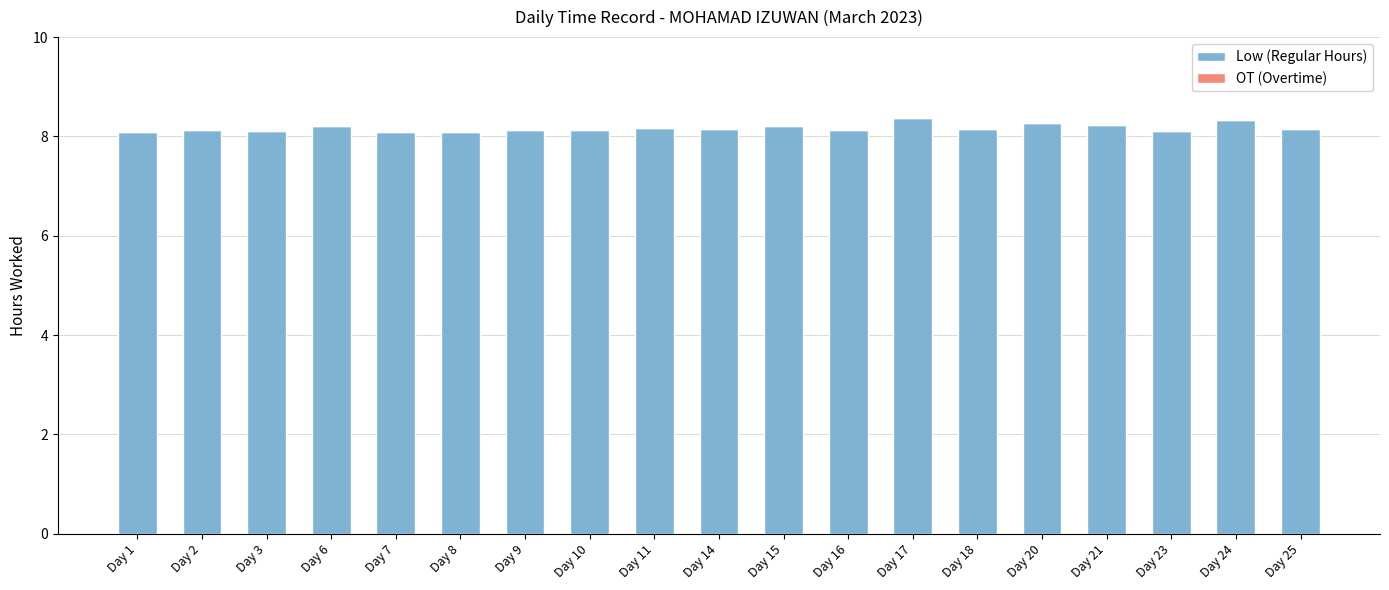

What is the ratio of the value at Day 1 to the value at Day 20?

1.0